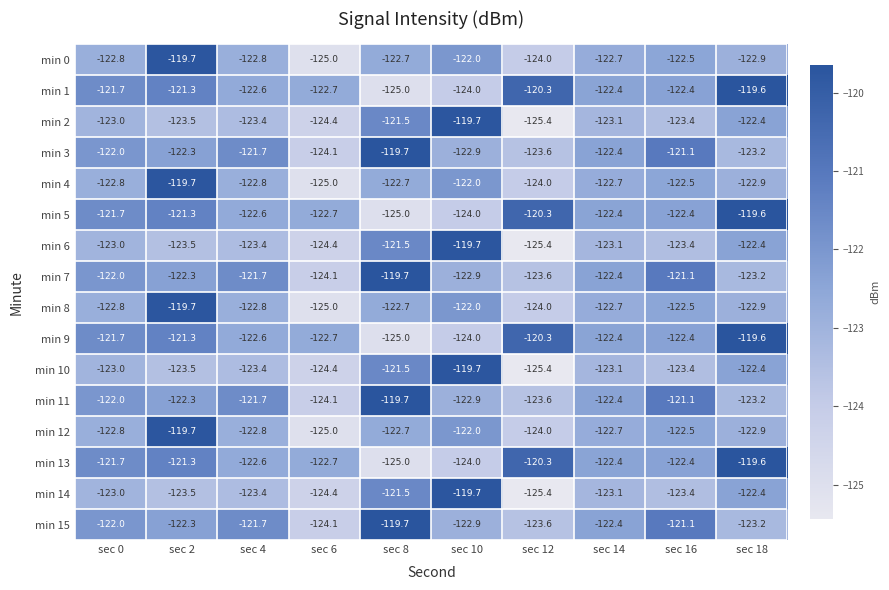

What is the spread (max minus min) of values at sec 10?

4.3